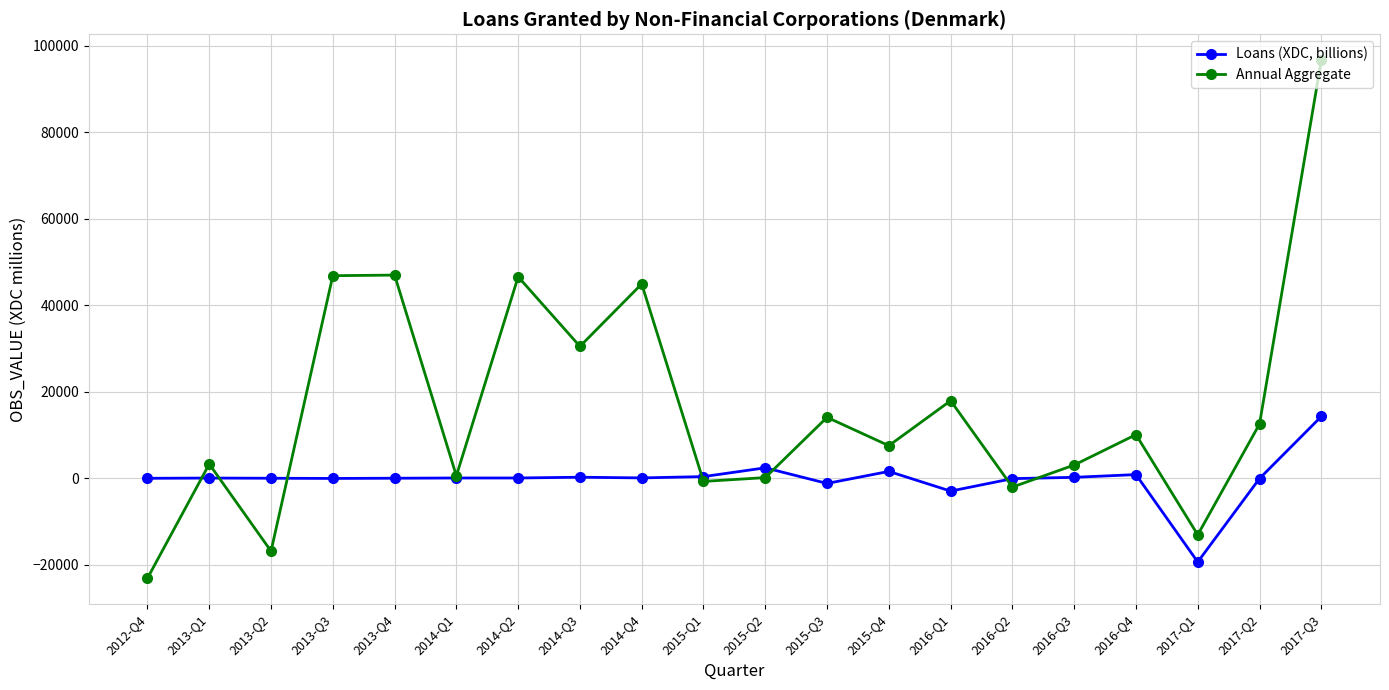

What is the value of the Loans (XDC, billions) point at the 10th from the left?

379